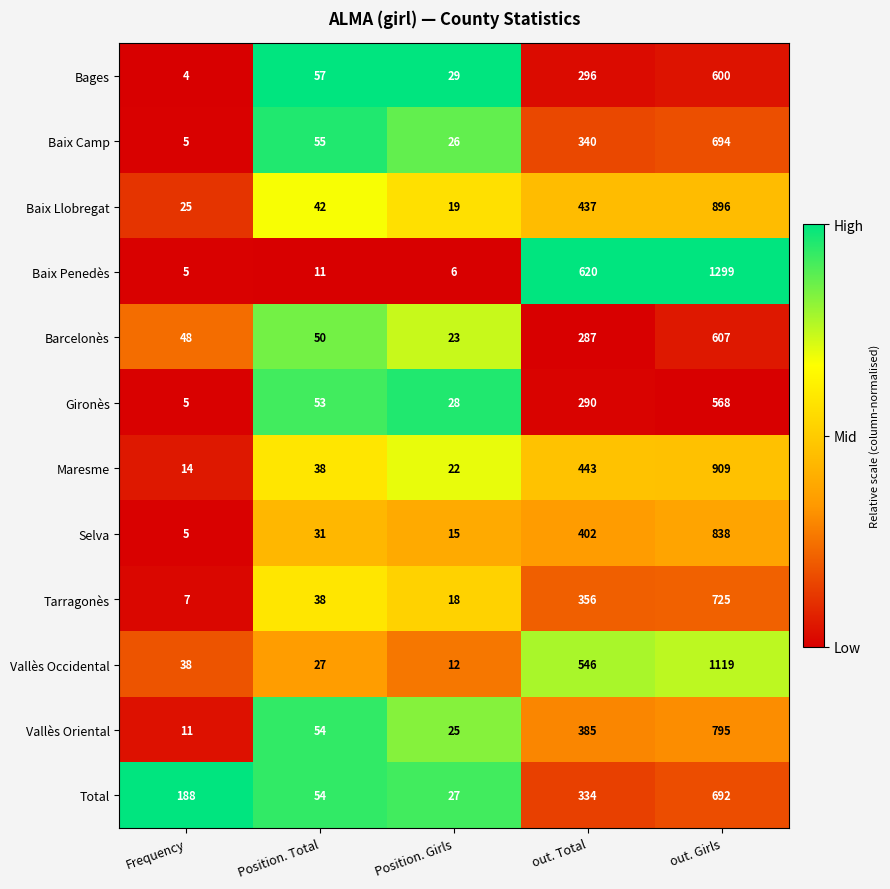

The value of Gironès at Frequency is 3. True or false?

False